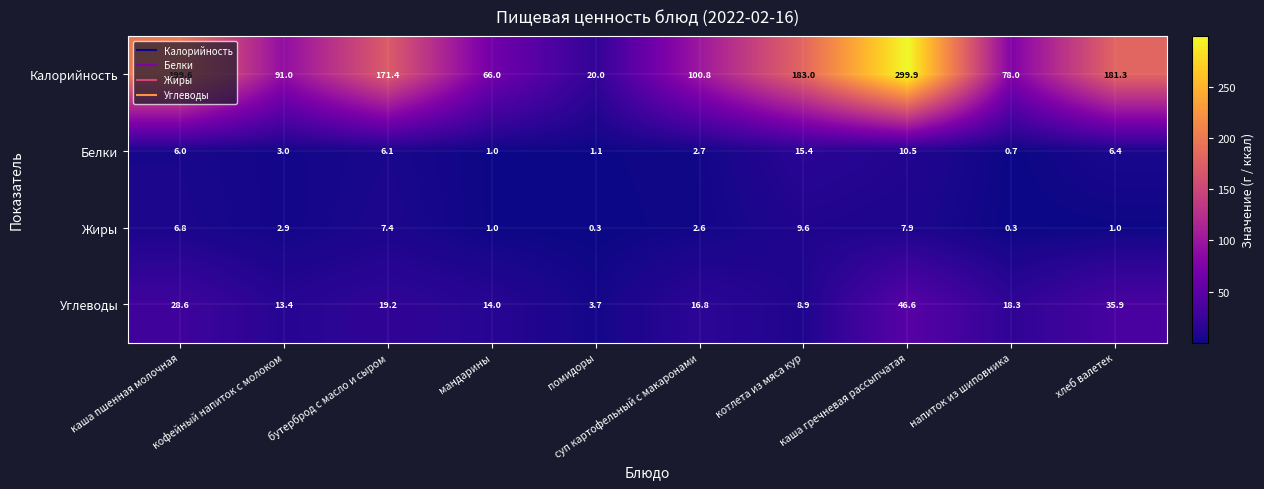

What is the sum of the Углеводы values at бутерброд с масло и сыром and хлеб валетек?

55.1